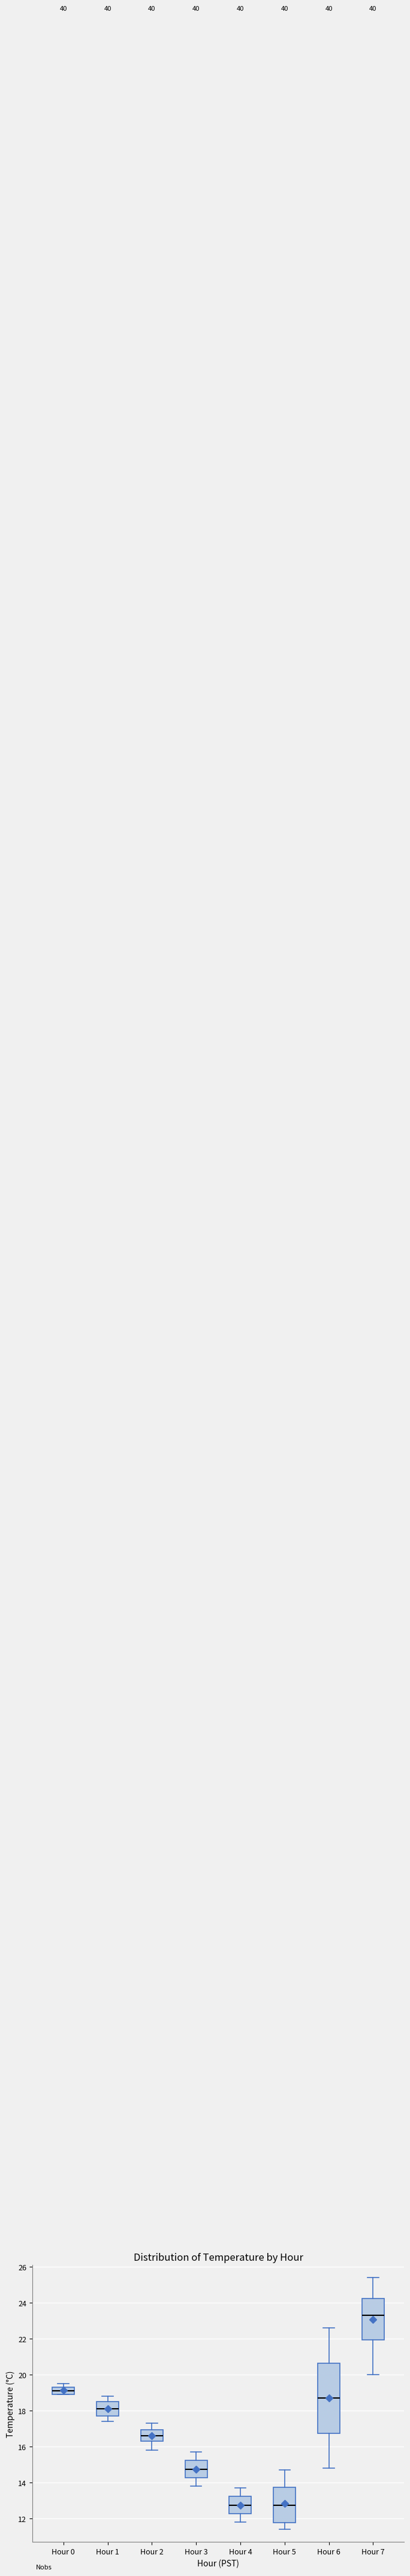

Which box's median line is the highest?

Hour 7